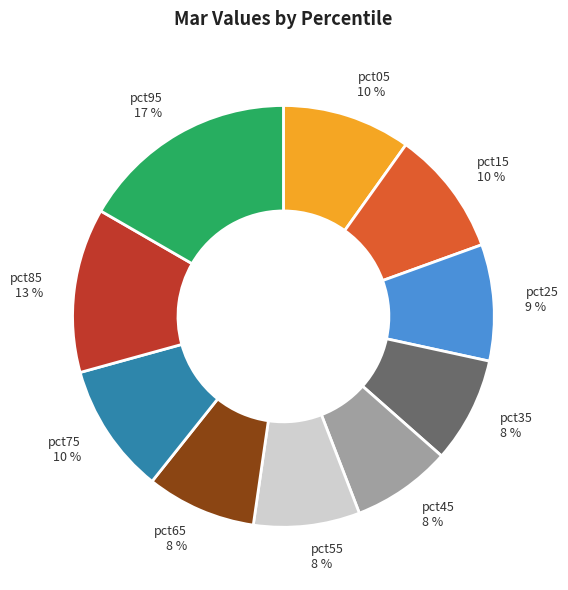

Does any single category account for the majority?

No